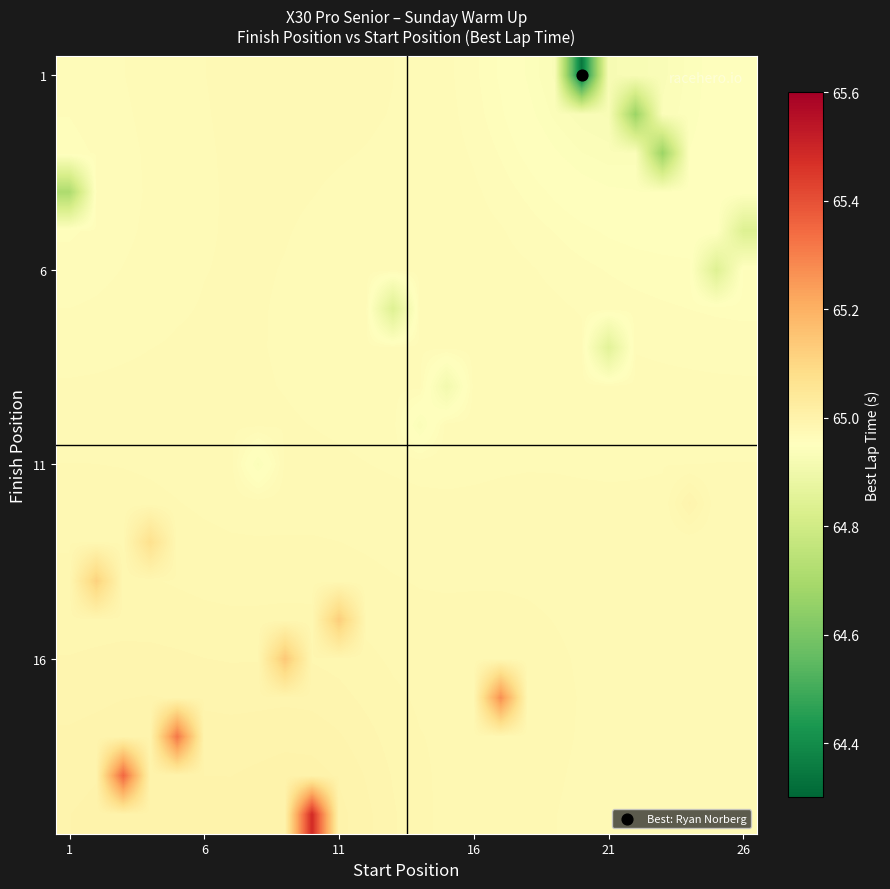

At how many categories does at least one series exceed 65?

8